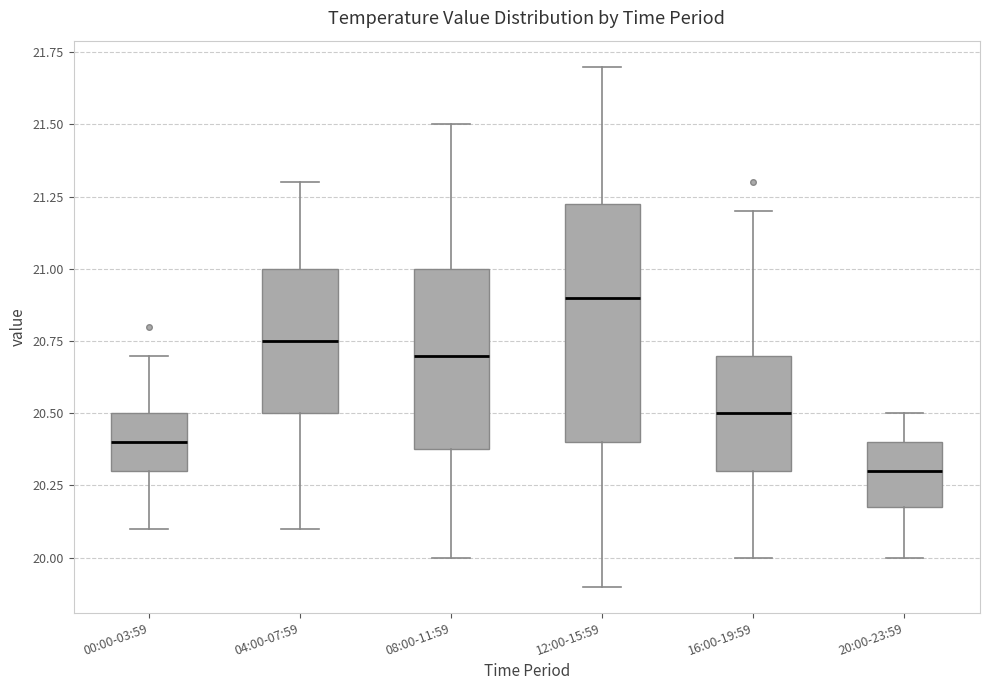

Reading left to right, transcribe this box plot: for each box, give where its median line is, the range the box spans, and where its two whiskers end, as read against the y-axis. The values are not printed on the chart, so give them approximately, as read against the axis.

00:00-03:59: median 20.40, box 20.30 to 20.50, whiskers 20.10 to 20.70
04:00-07:59: median 20.75, box 20.50 to 21.00, whiskers 20.10 to 21.30
08:00-11:59: median 20.70, box 20.40 to 21.00, whiskers 20.00 to 21.50
12:00-15:59: median 20.90, box 20.40 to 21.25, whiskers 19.90 to 21.70
16:00-19:59: median 20.50, box 20.30 to 20.70, whiskers 20.00 to 21.20
20:00-23:59: median 20.30, box 20.20 to 20.40, whiskers 20.00 to 20.50